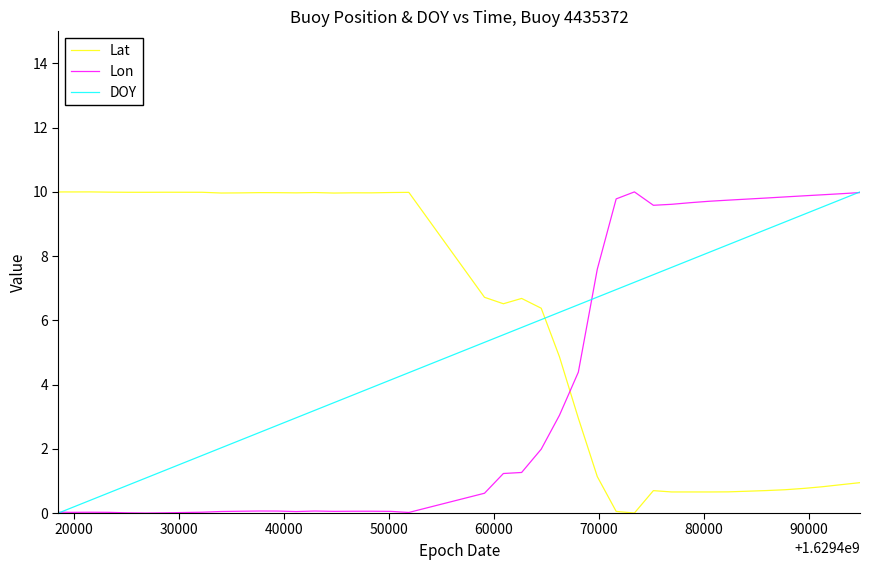

In Lon, how many points are higher than both neighbors (excluding endpoints)?

6